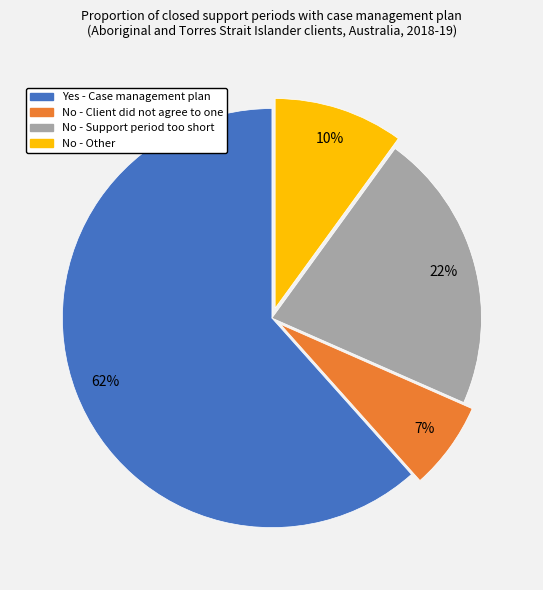

Does No - Support period too short represent more than half of the total?

No